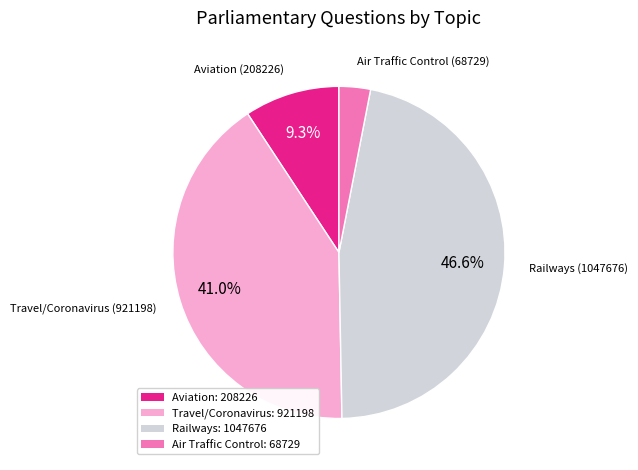

What is the smallest slice in the pie chart?

Air Traffic Control